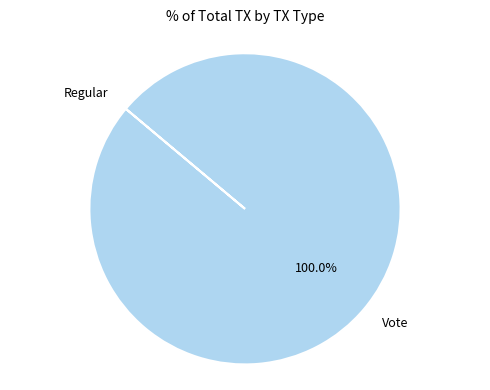

Which category has the biggest portion of the pie?

Vote